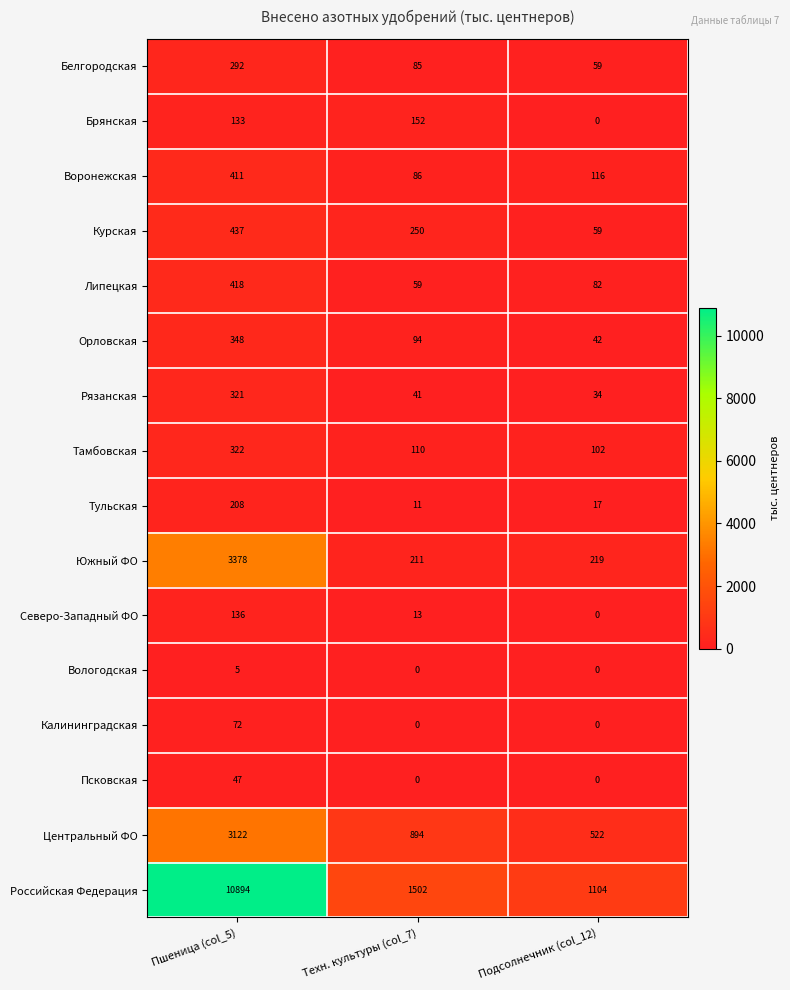

True or false: Орловская has a value of 609 at Пшеница (col_5).

False